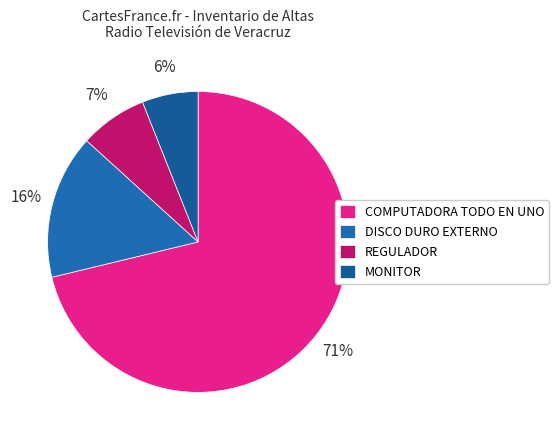

How many segments does this pie chart have?

4